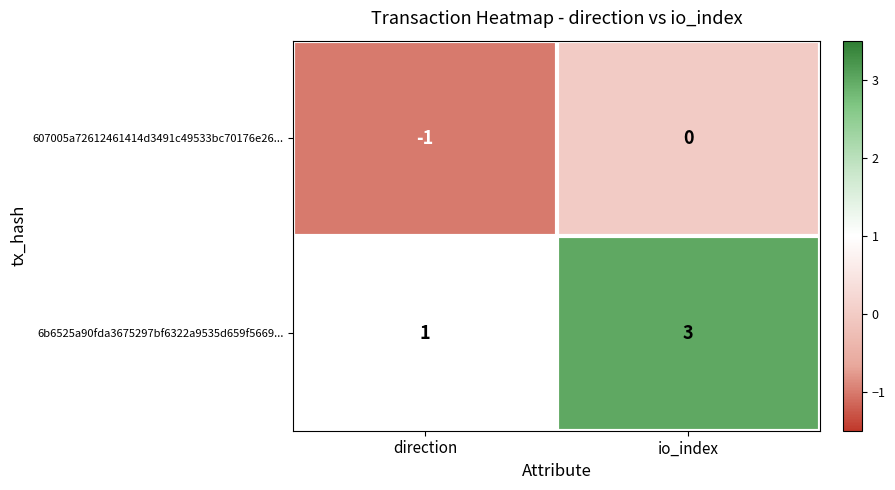

Reading right to left, list all the values displayed in this chart.

607005a72612461414d3491c49533bc70176e26...: 0	-1
6b6525a90fda3675297bf6322a9535d659f5669...: 3	1